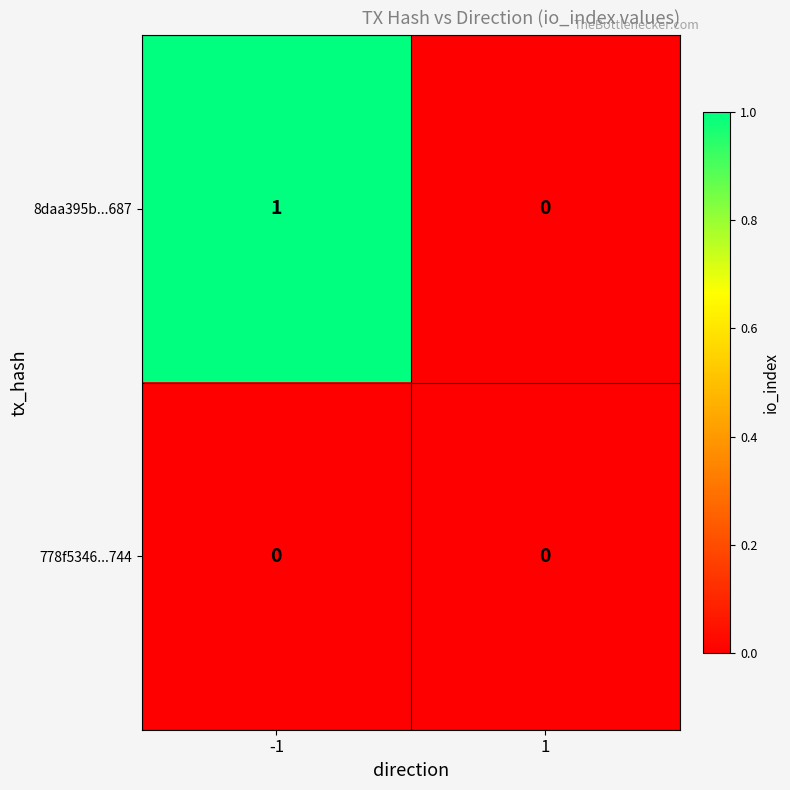

Which series changed the most between -1 and 1?

8daa395b...687